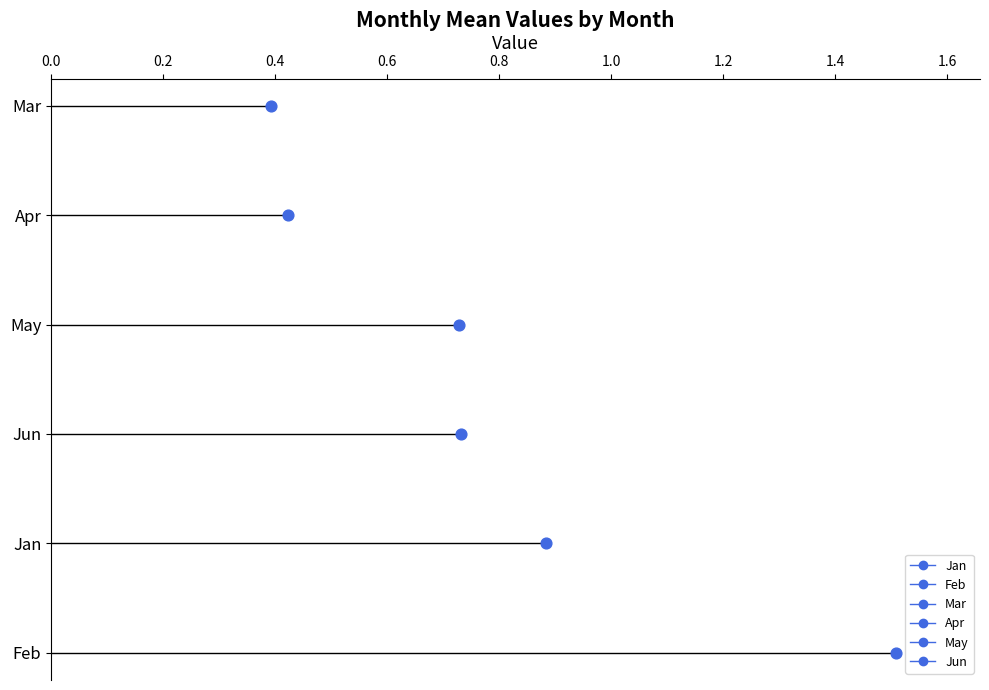

Which series reaches the minimum Y coordinate?

Feb